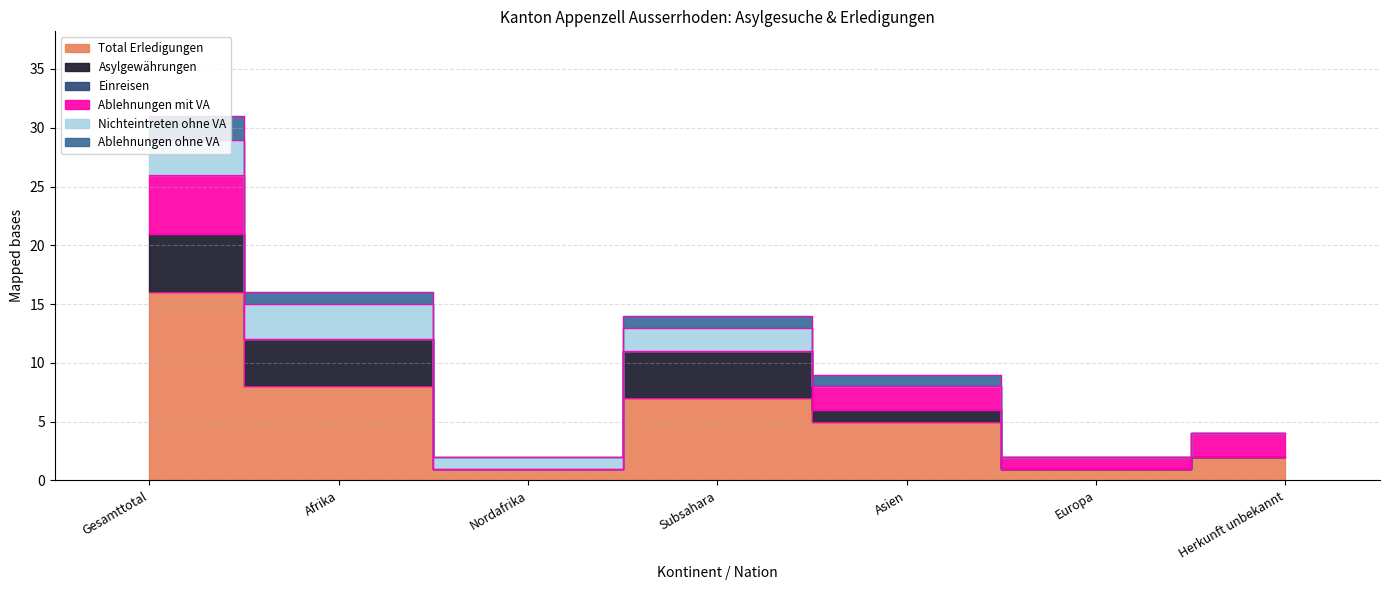

How many Asylgewährungen values are between 0 and 4?

6